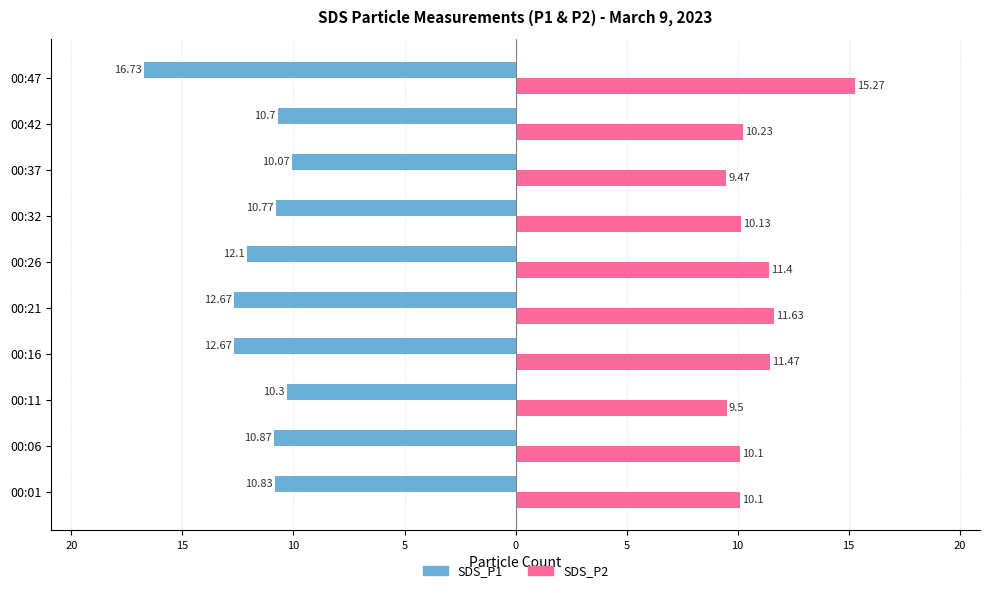

Which series has the widest spread of values?

SDS_P1